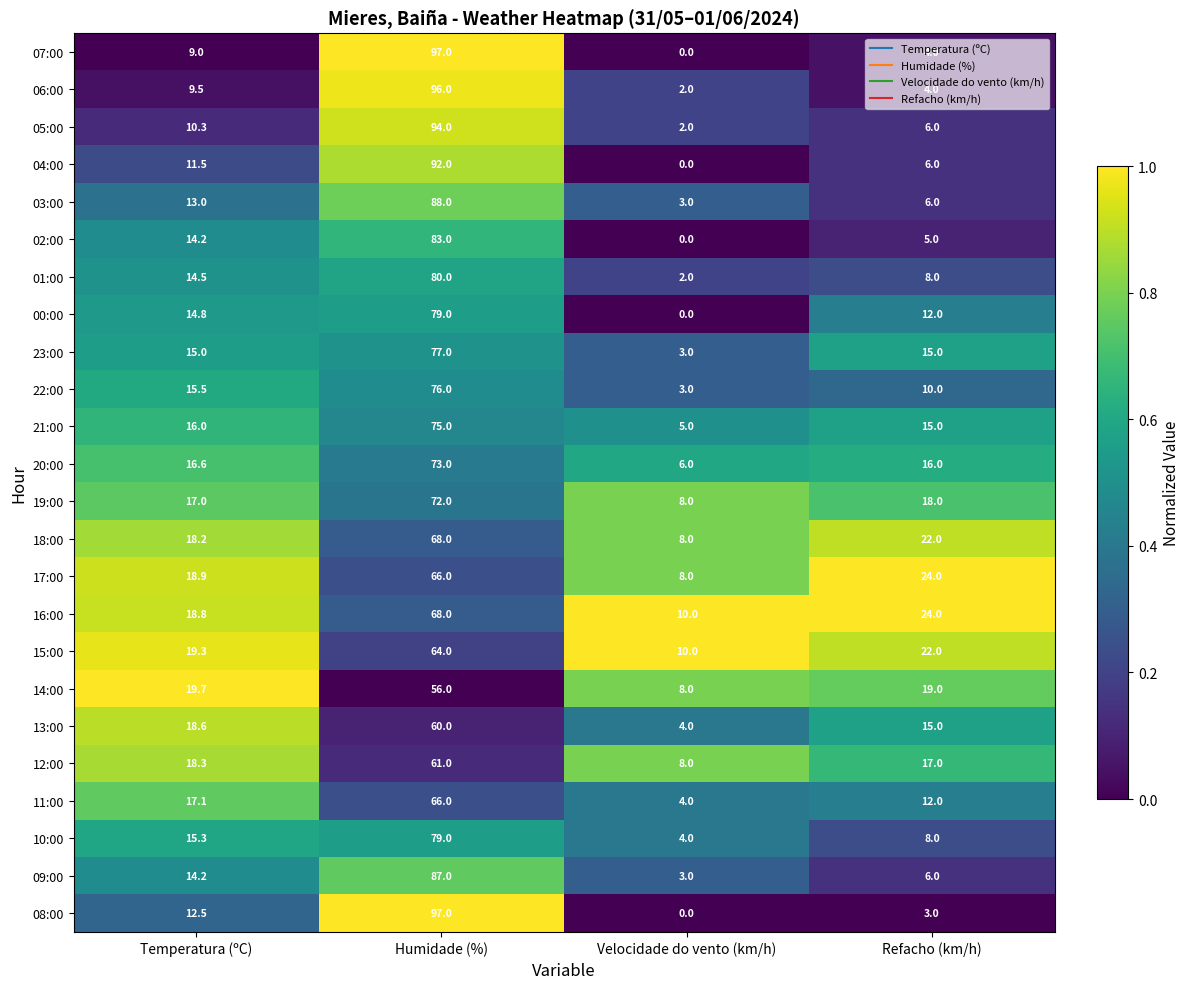

Rank the categories by 14:00 value from highest to lowest.

Humidade (%), Temperatura (ºC), Refacho (km/h), Velocidade do vento (km/h)